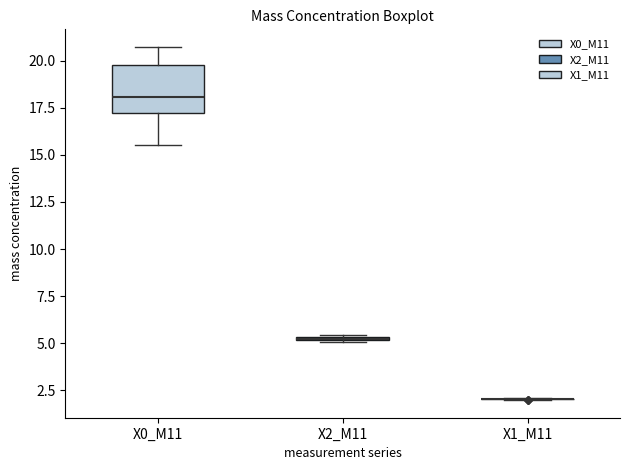

Which box is the tallest, from its lower edge to its upper edge?

X0_M11